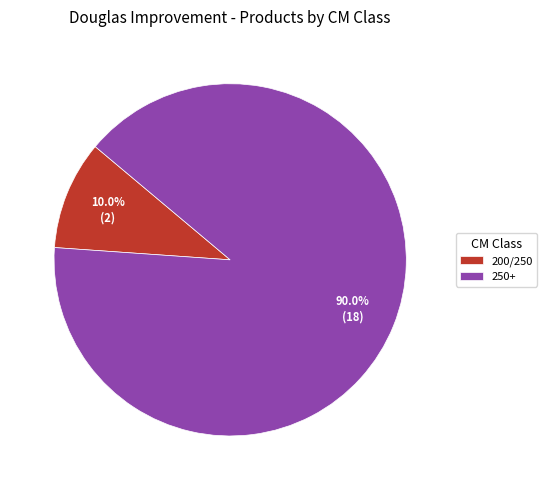

Is it true that 200/250 is 10% of the pie?

True